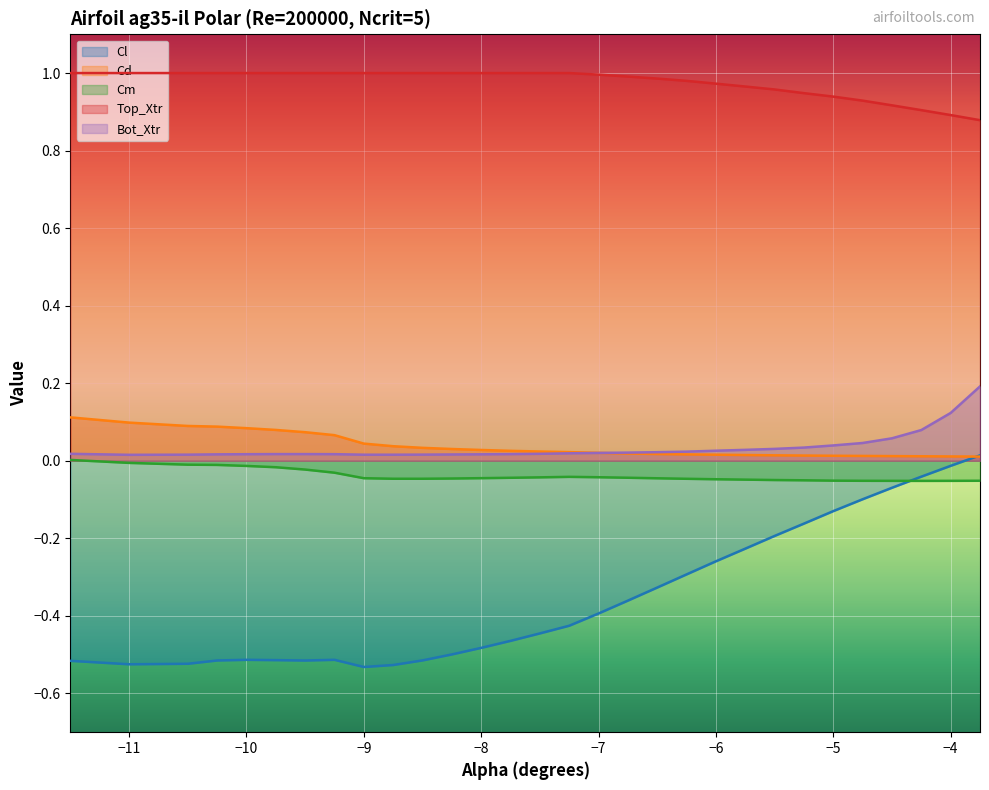

True or false: Cl and Top_Xtr intersect in this chart.

False